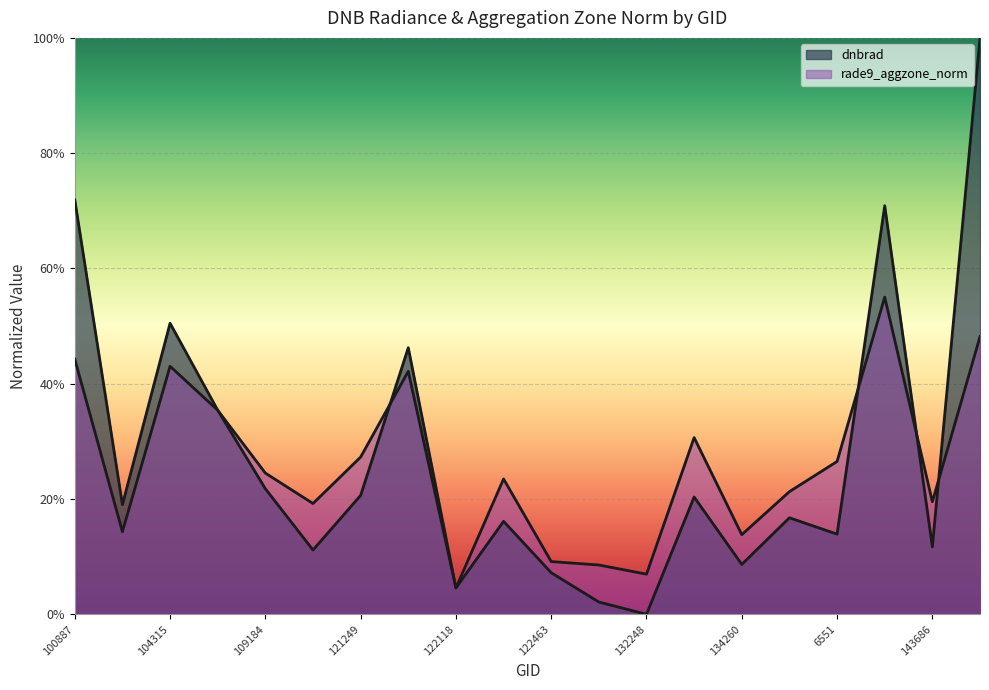

The rade9_aggzone_norm series shows 0.1 at 122463. True or false?

True